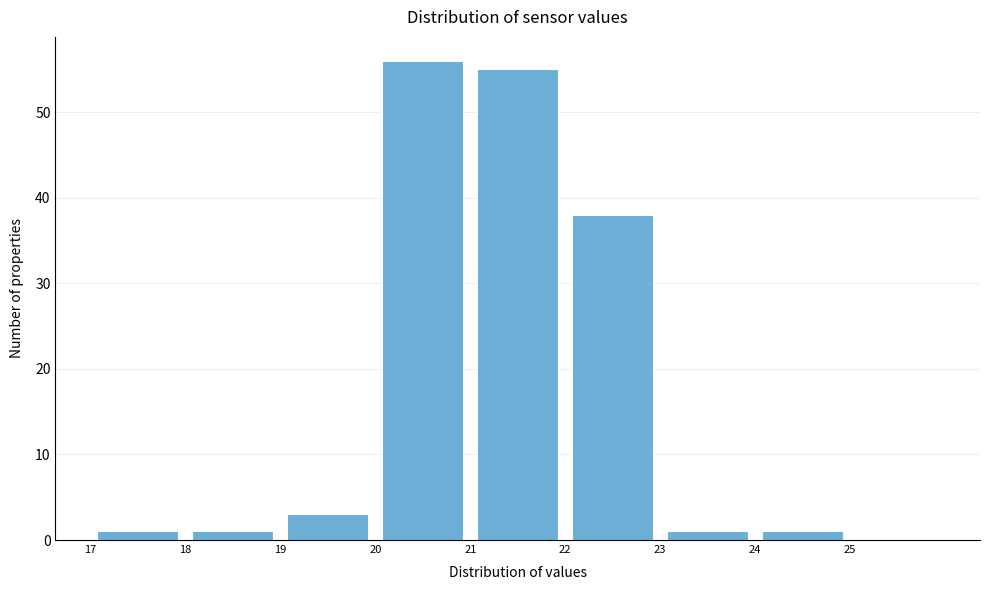

Reading left to right, transcribe this chart: for each bar, give the range it covers on the x-axis and its height. The values are not printed on the chart, so give them approximately, as read against the axis.

17 to 18: 1
18 to 19: 1
19 to 20: 3
20 to 21: 56
21 to 22: 55
22 to 23: 38
23 to 24: 1
24 to 25: 1
25 to 26: 0